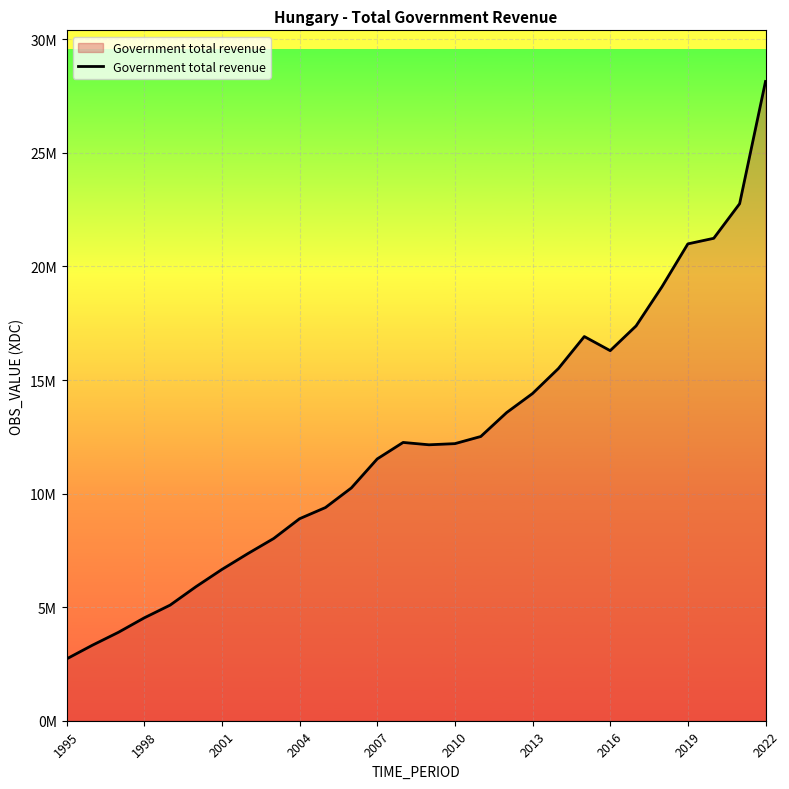

Reading left to right, transcribe all the data shown in this chart.

2721603.0	3326658.0	3891664.0	4529030.1	5090785.0	5903305.0	6660393.0	7356584.0	8022852.0	8893904.0	9385912.0	10248898.0	11526759.0	12252255.0	12148973.0	12199550.0	12513776.0	13567951.0	14406342.0	15507106.4	16914668.7	16293277.4	17382476.9	19107096.6	20994681.2	21239916.0	22762624.0	28144726.0